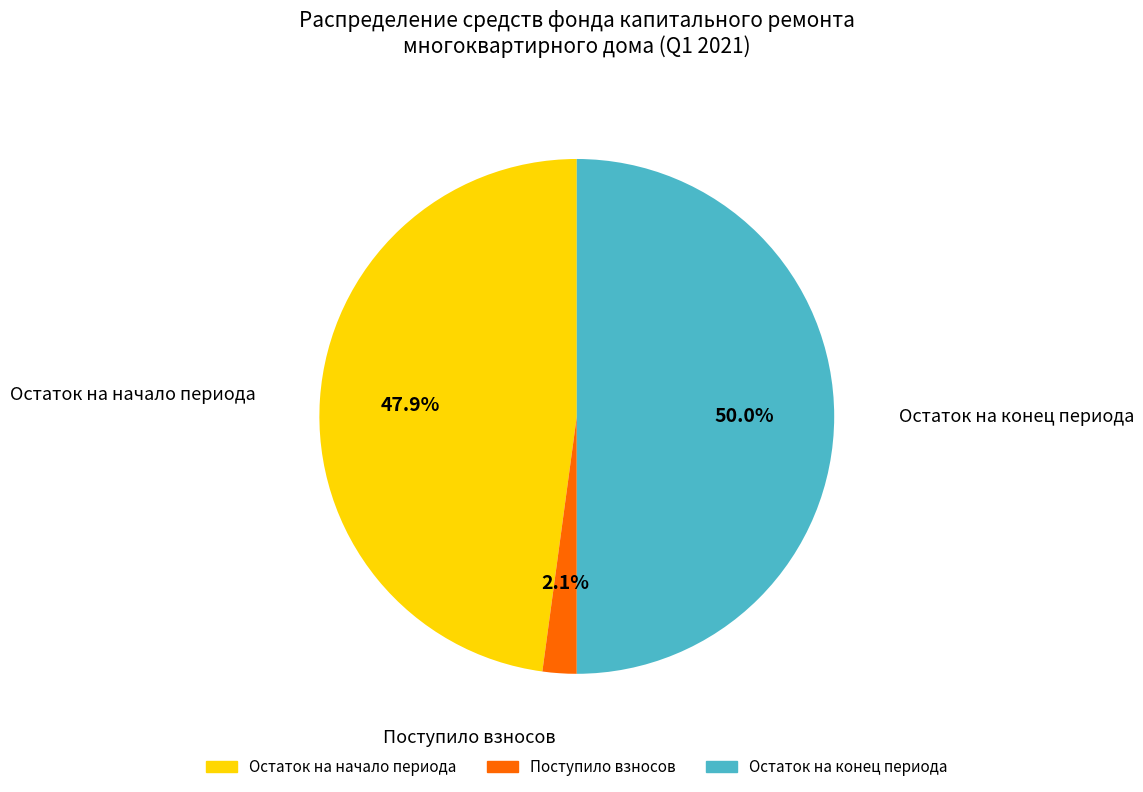

To the nearest percent, what is the difference between the largest and smallest slice percentages?

48%